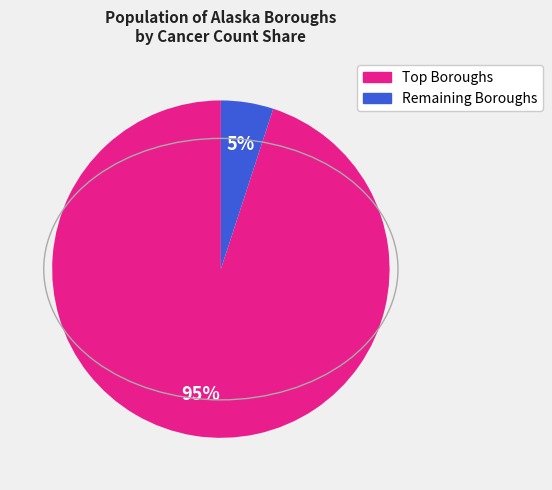

Is there any slice that represents more than half of the pie?

Yes